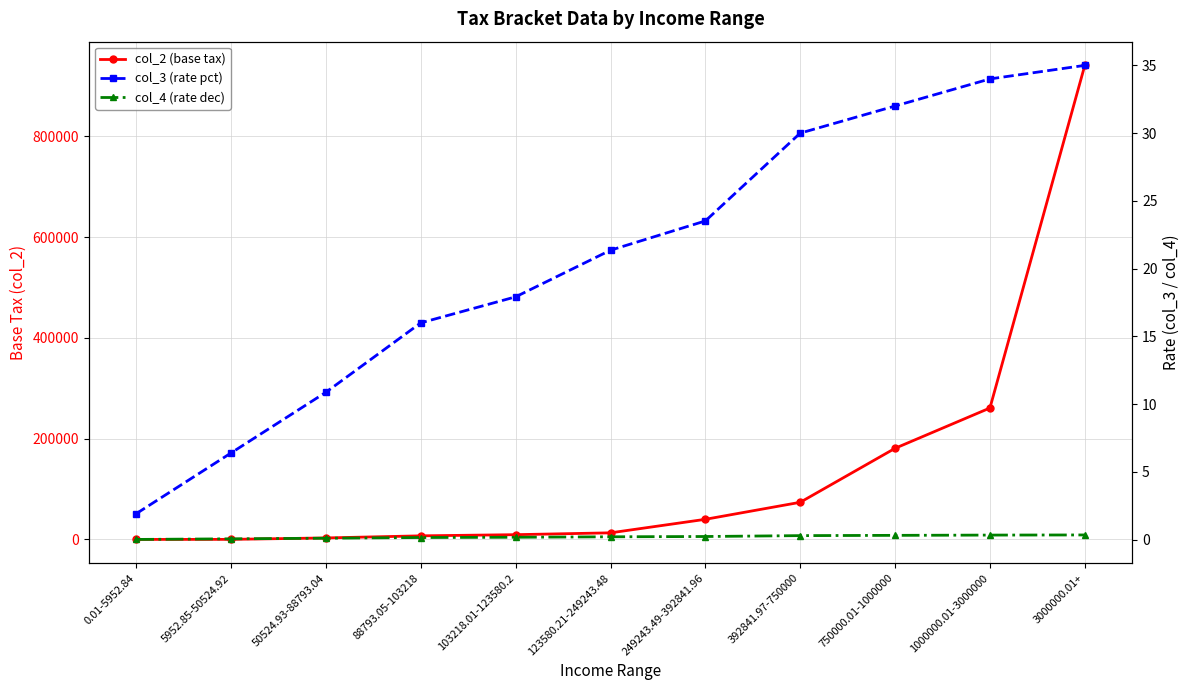

The col_2 (base tax) series shows 2966.9 at 50524.93-88793.04. True or false?

True